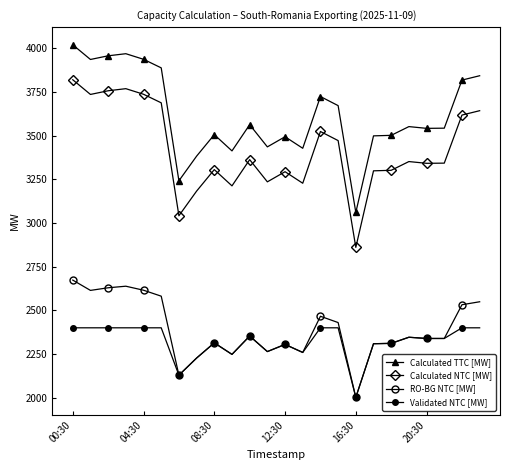

True or false: Calculated TTC [MW] and Calculated NTC [MW] cross at least once.

False